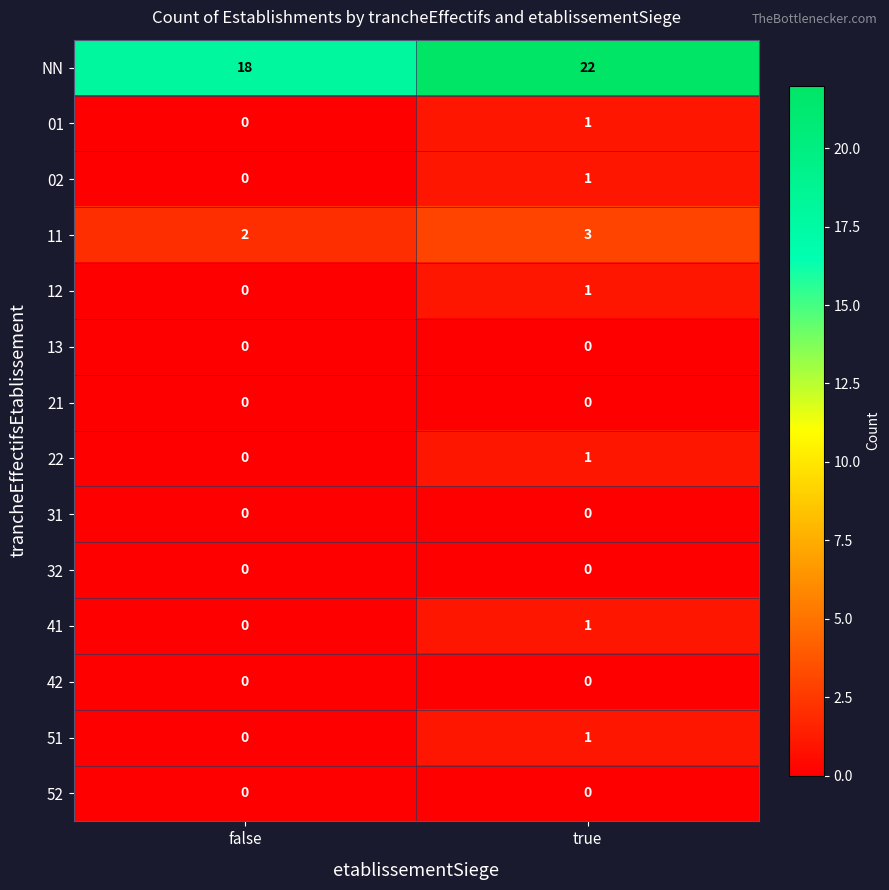

The value of NN at true is 22. True or false?

True